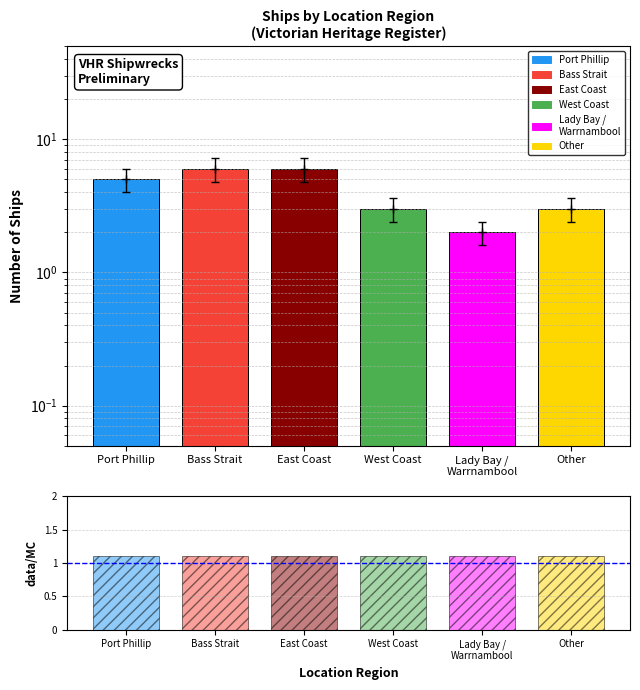

Reading left to right, what are all the values shown in this chart?

5	6	6	3	2	3